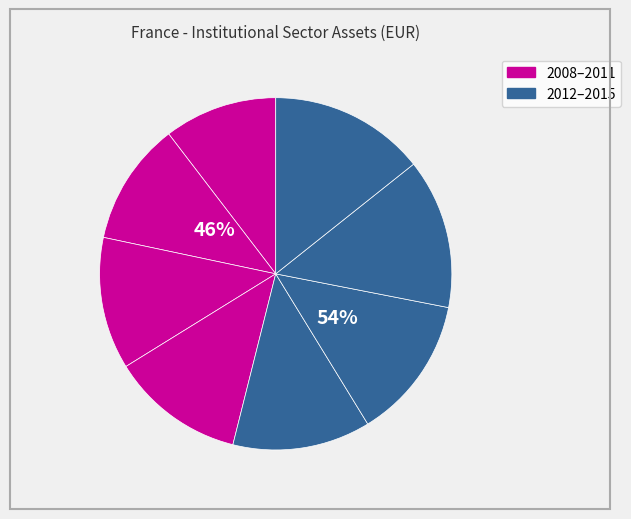

What is the largest slice in the pie chart?

2015